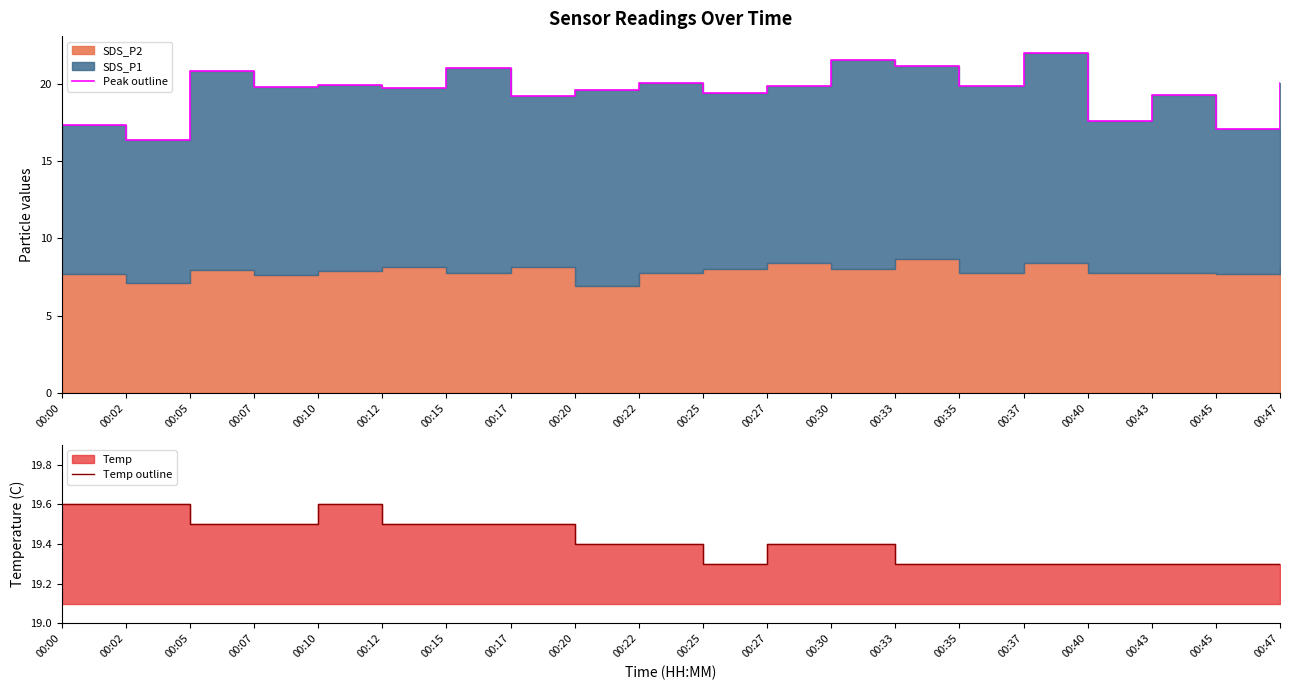

How many data points in Peak outline are above 19?

16